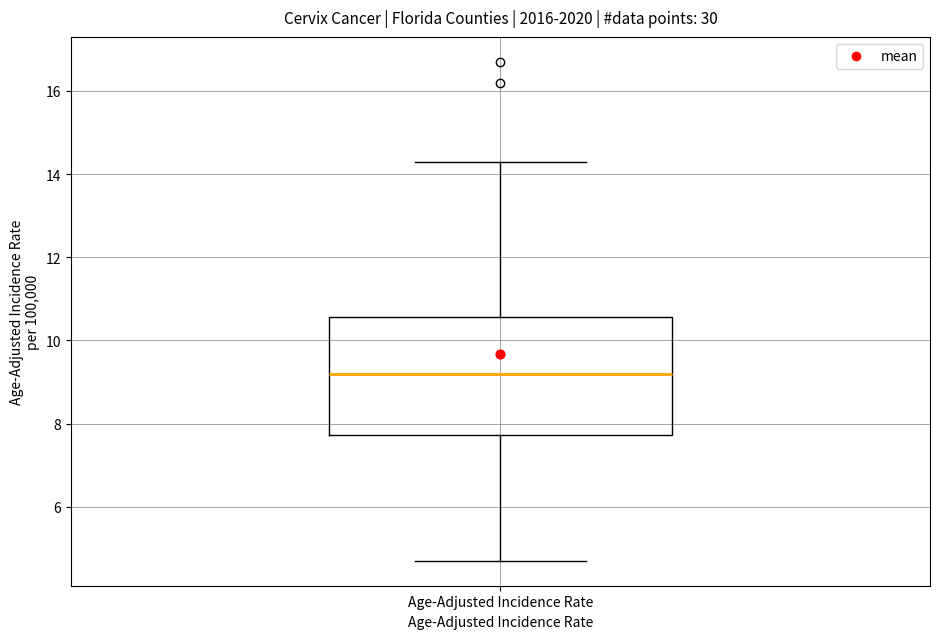

Transcribe this box plot: give where the median line is, the range the box spans, and where the two whiskers end, as read against the y-axis. The values are not printed on the chart, so give them approximately, as read against the axis.

median 9.2, box 7.8 to 10.6, whiskers 4.8 to 14.4